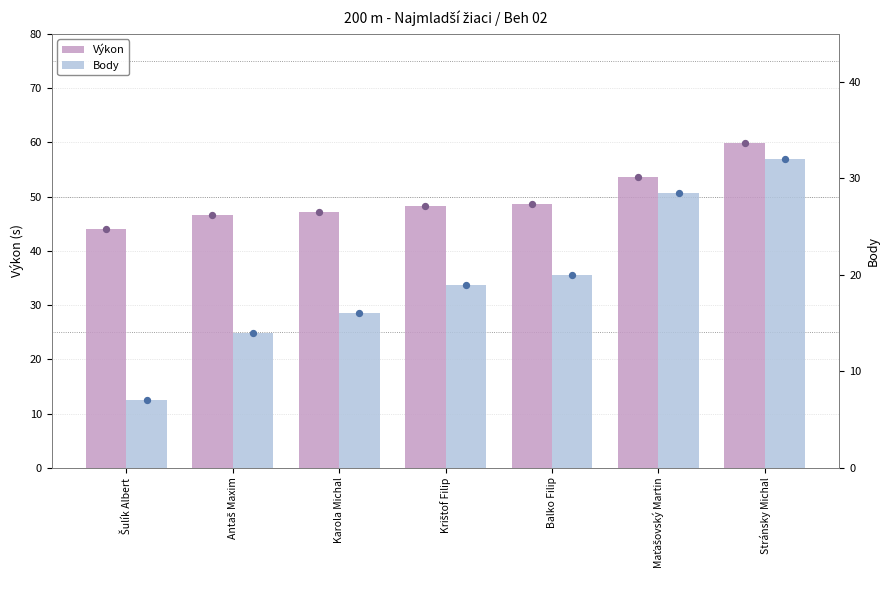

Which series has the largest Y range (max minus min)?

Body